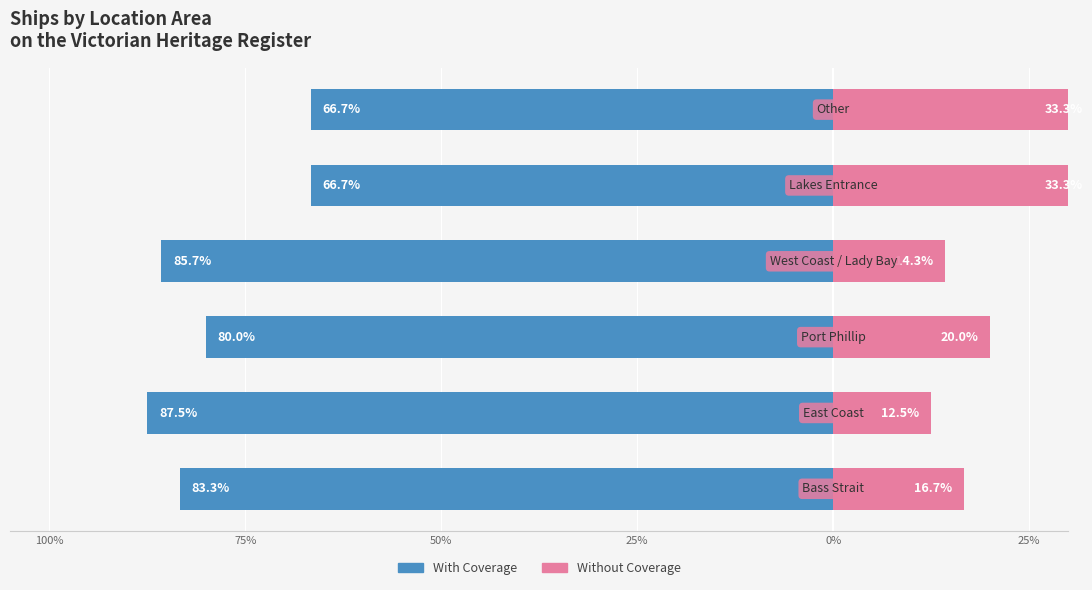

Reading left to right, list all the values displayed in this chart.

With Coverage: 100%=-83.3	75%=-87.5	50%=-80.0	25%=-85.7	0%=-66.7	25%=-66.7
Without Coverage: 100%=16.7	75%=12.5	50%=20.0	25%=14.3	0%=33.3	25%=33.3